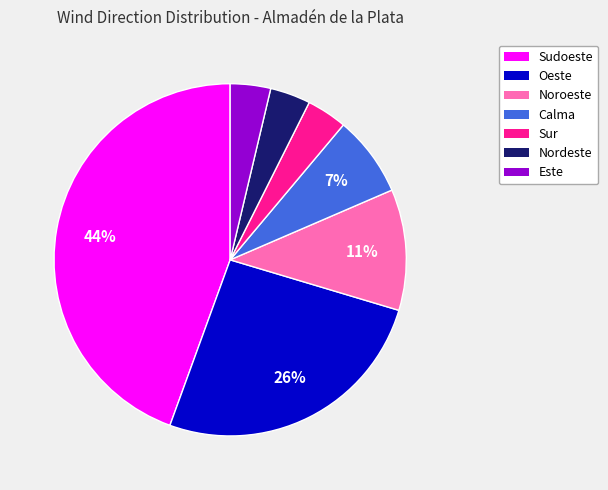

To the nearest percent, what portion does Sur represent?

4%